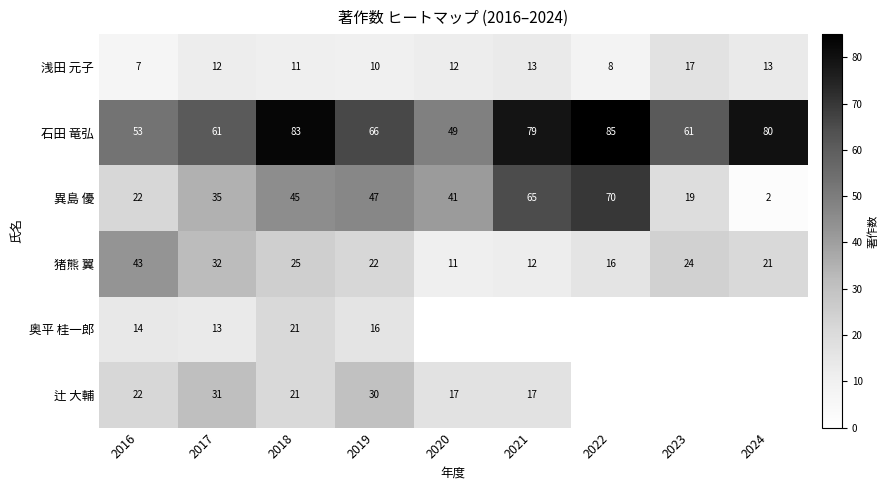

What is the maximum value for 異島 優?

70